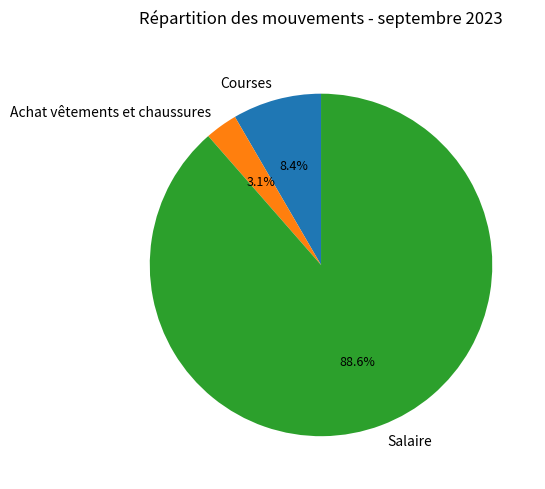

Count the number of slices in the pie.

3